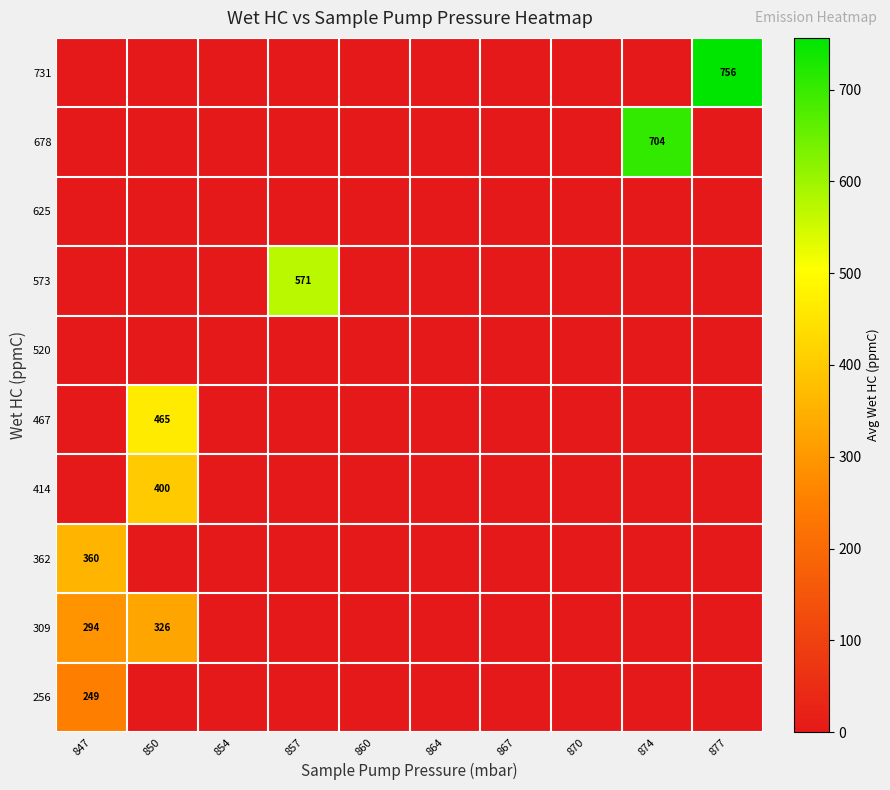

Is it true that 362 equals 552 at 847?

False